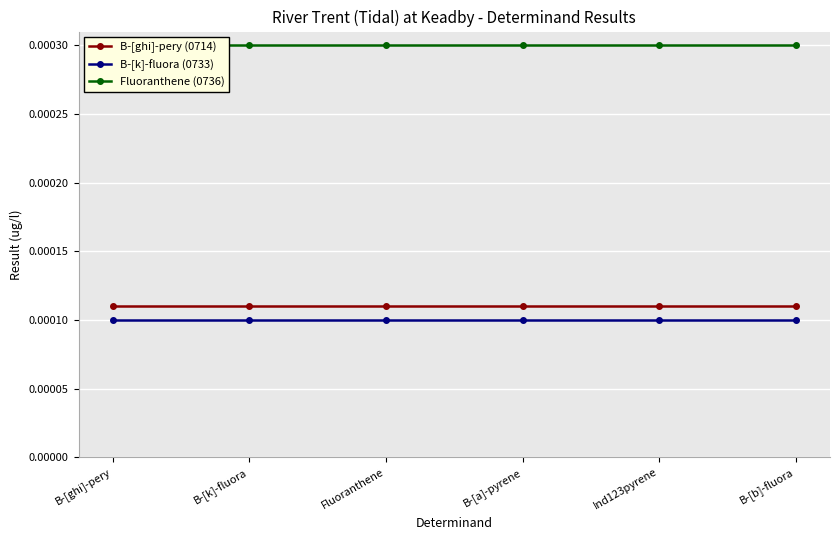

At which label does Fluoranthene (0736) reach its minimum?

B-[ghi]-pery